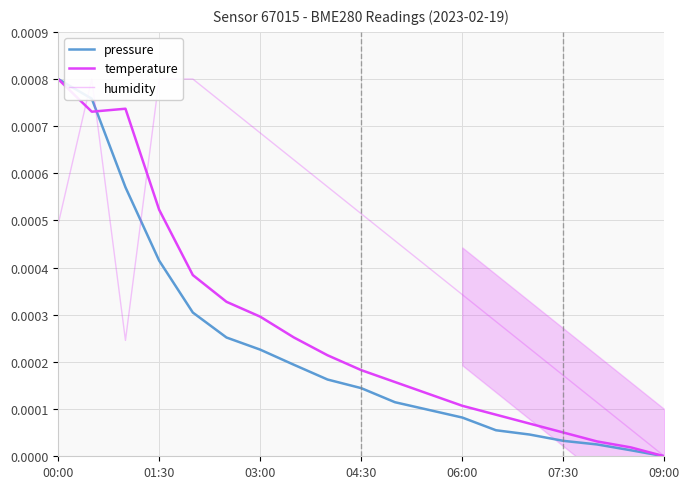

At 16, list the series in order from largest to smallest.

humidity, temperature, pressure